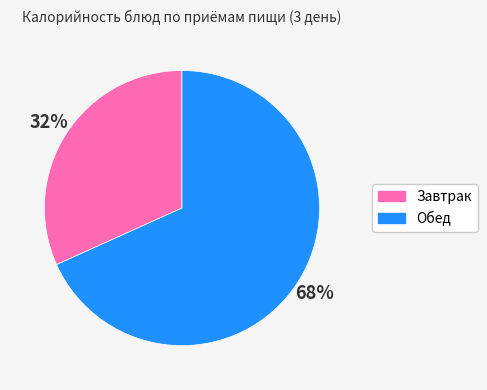

Rank the categories by value from highest to lowest.

Обед, Завтрак